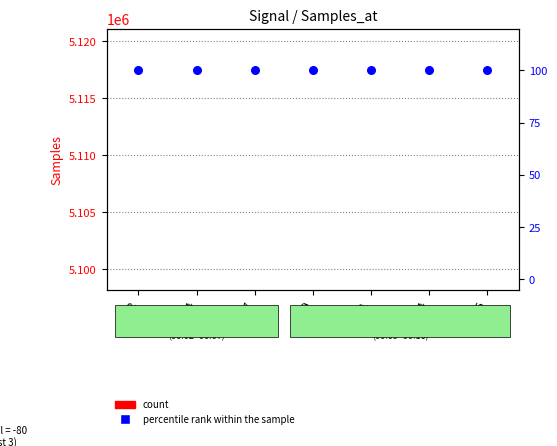

Which series has the largest total across all categories?

count